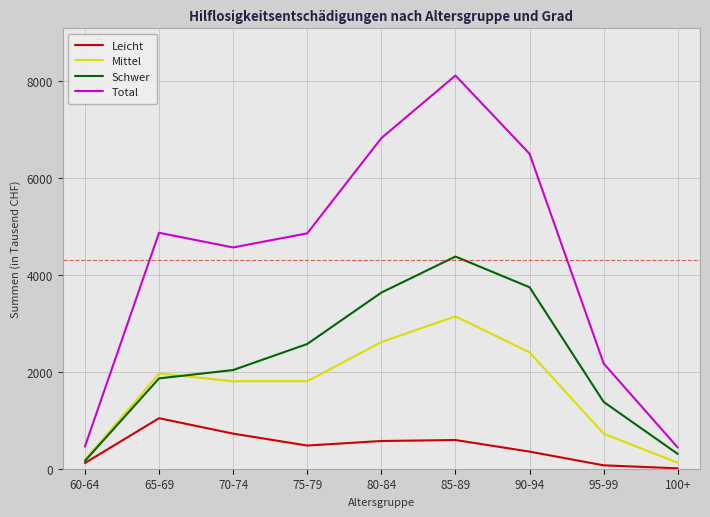

What is the lowest value of the Total series?

437